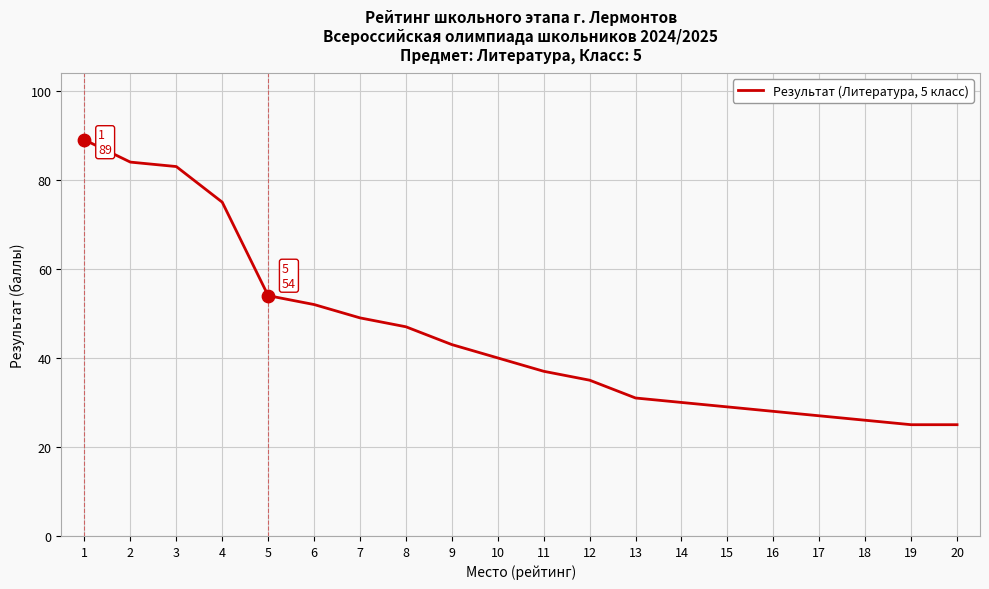

Which has a higher value, 18 or 5?

5